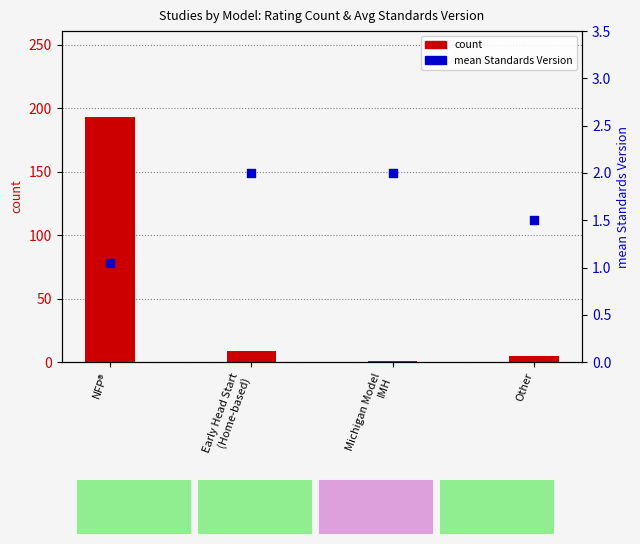

What is the total value across all series at Michigan Model
IMH?

3.0